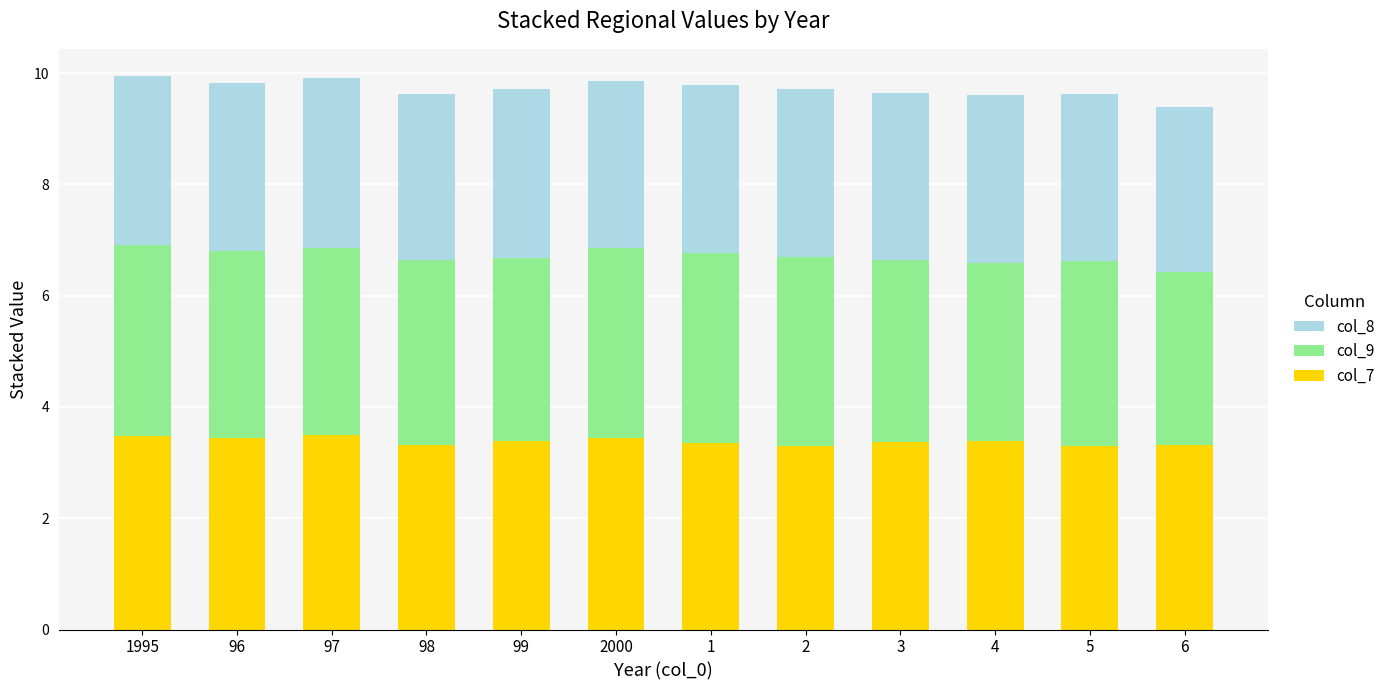

True or false: col_8 has a value of 5.7 at 2.

False